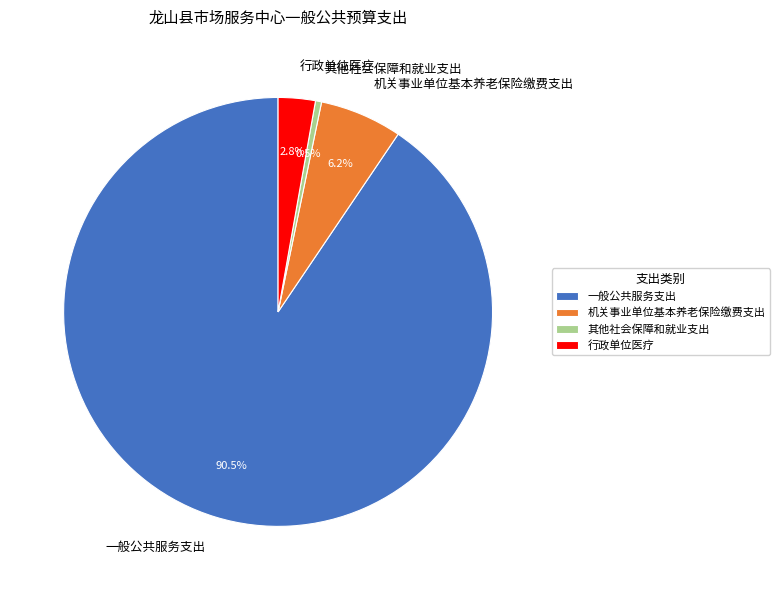

Which has a higher value, 其他社会保障和就业支出 or 机关事业单位基本养老保险缴费支出?

机关事业单位基本养老保险缴费支出